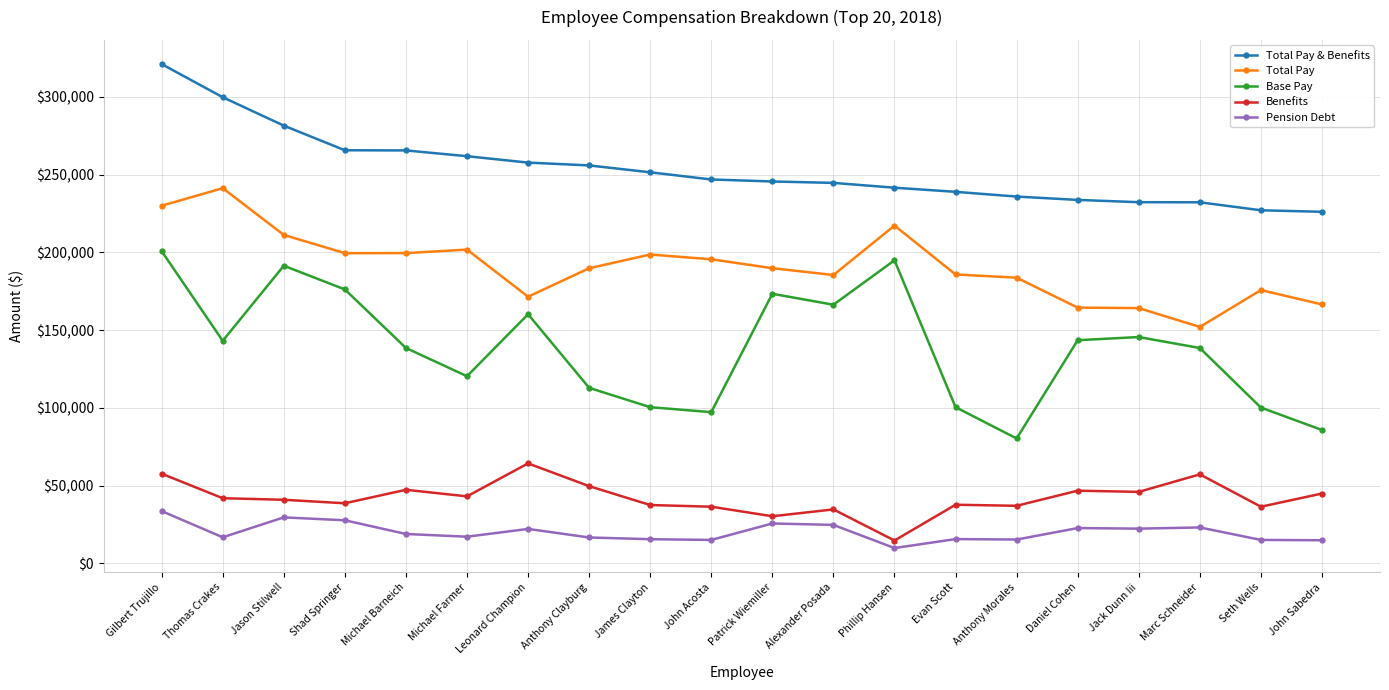

At which category is the sum across all series the highest?

Gilbert Trujillo